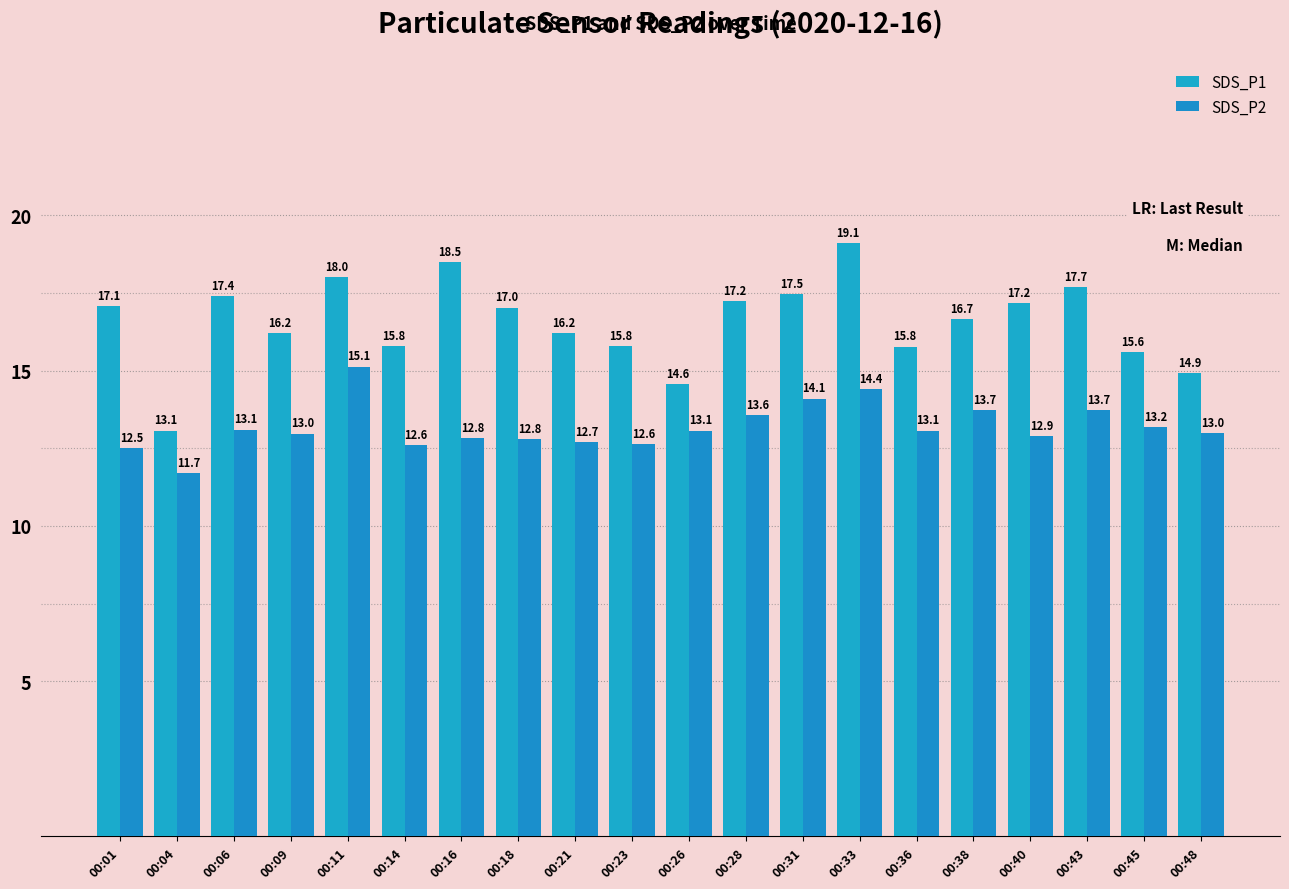

What is the value of the SDS_P1 bar at the 1st from the left?

17.1